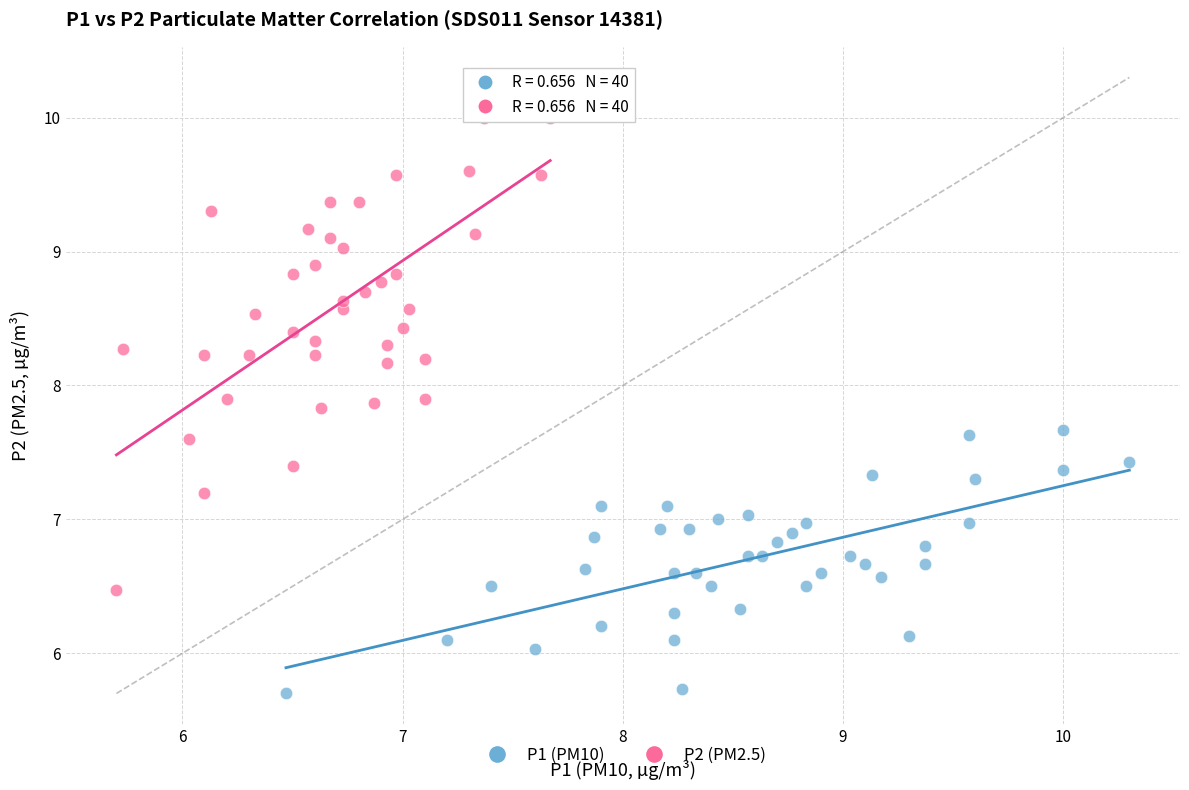

Which series contains the lowest Y value?

P1 (PM10)